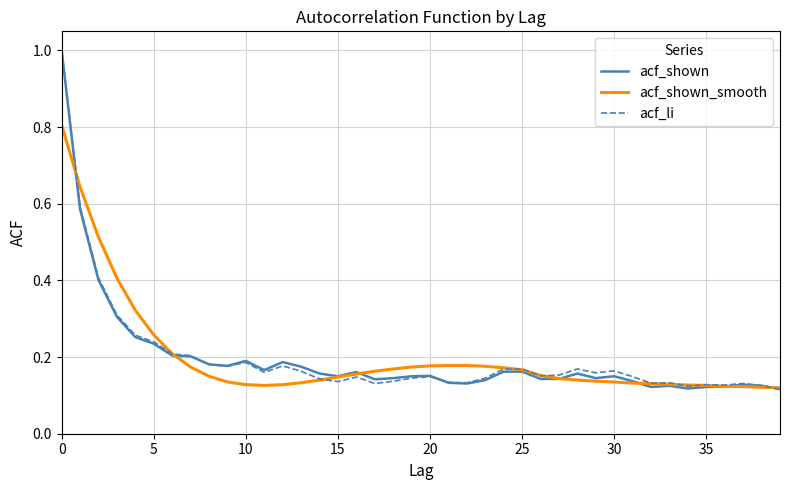

What is the greatest value displayed?

1.0